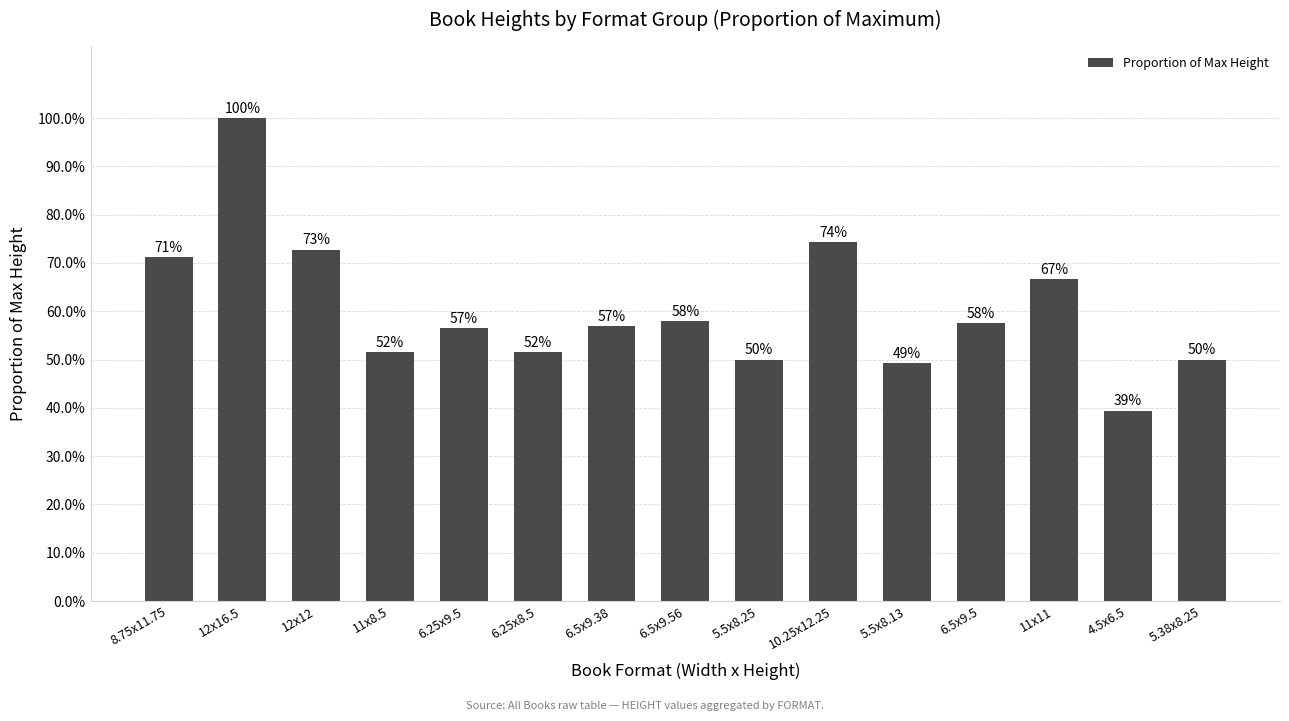

Reading right to left, extract all data points from this chart.

5.38x8.25=0.5	4.5x6.5=0.4	11x11=0.7	6.5x9.5=0.6	5.5x8.13=0.5	10.25x12.25=0.7	5.5x8.25=0.5	6.5x9.56=0.6	6.5x9.38=0.6	6.25x8.5=0.5	6.25x9.5=0.6	11x8.5=0.5	12x12=0.7	12x16.5=1.0	8.75x11.75=0.7